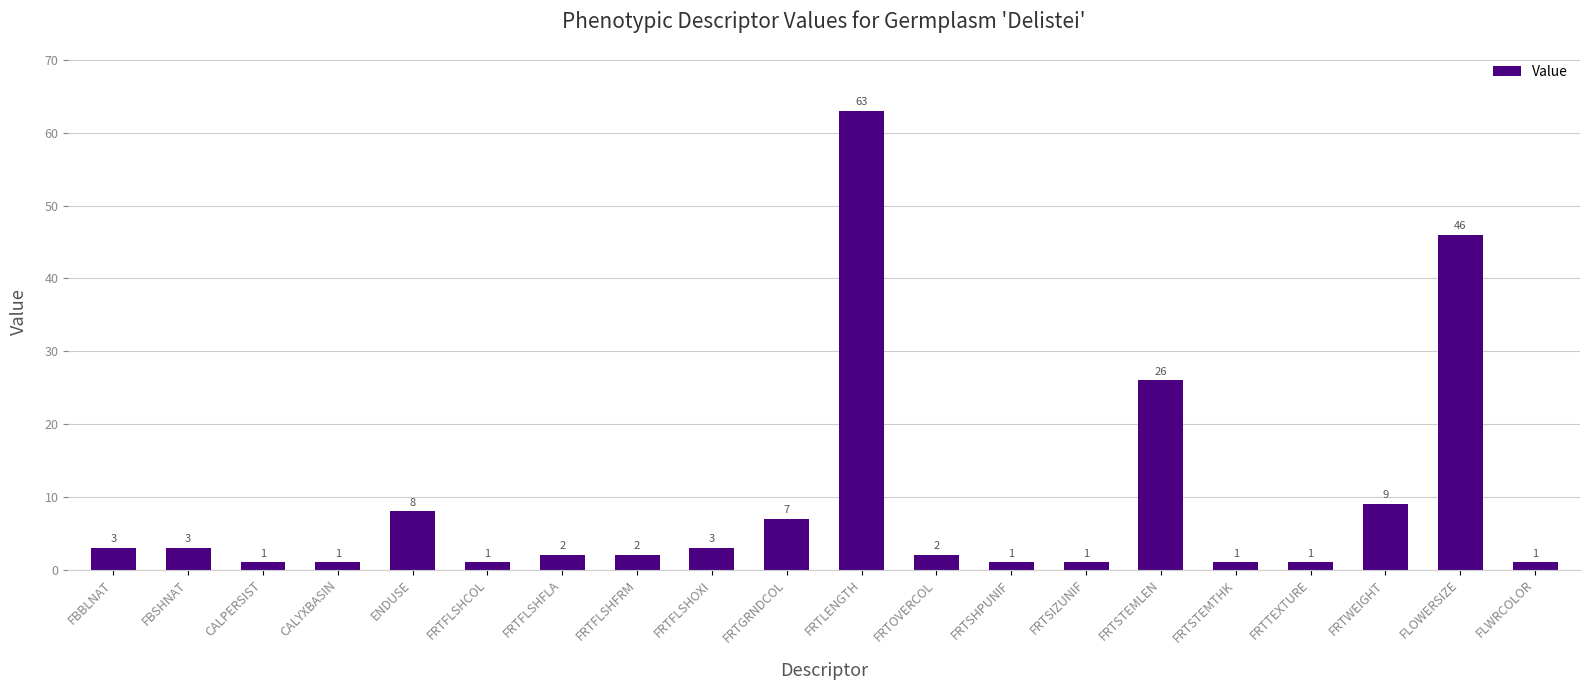

What is the average value?

9